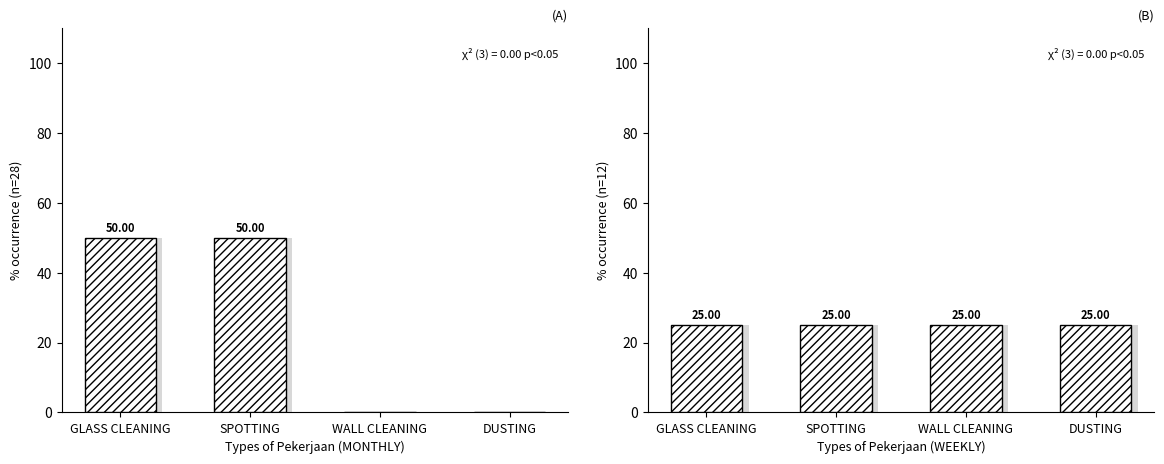

How many data points in Types of Pekerjaan (MONTHLY) are less than 50?

2